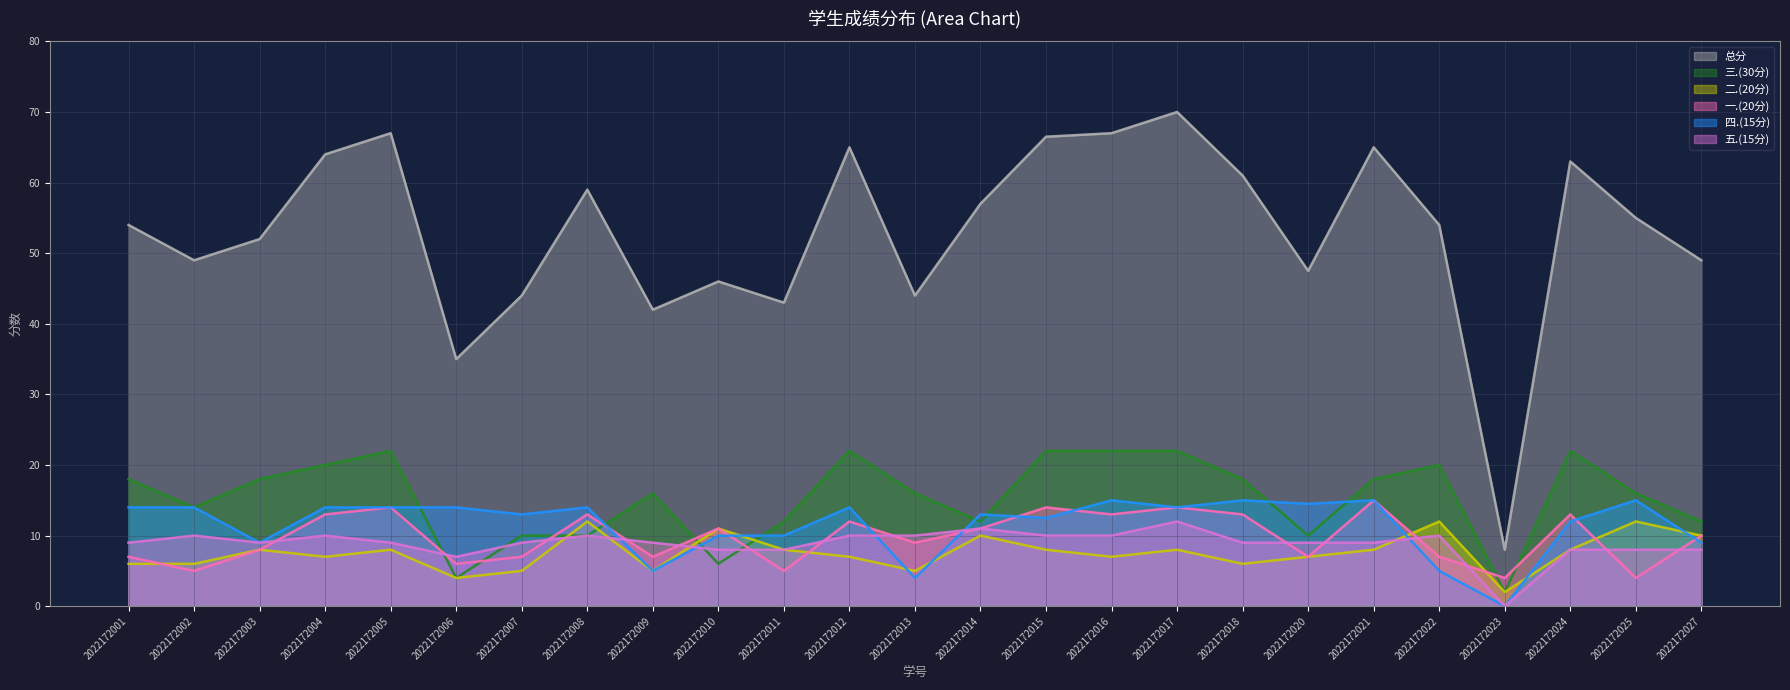

Which category has the lowest value across all series?

2022172023